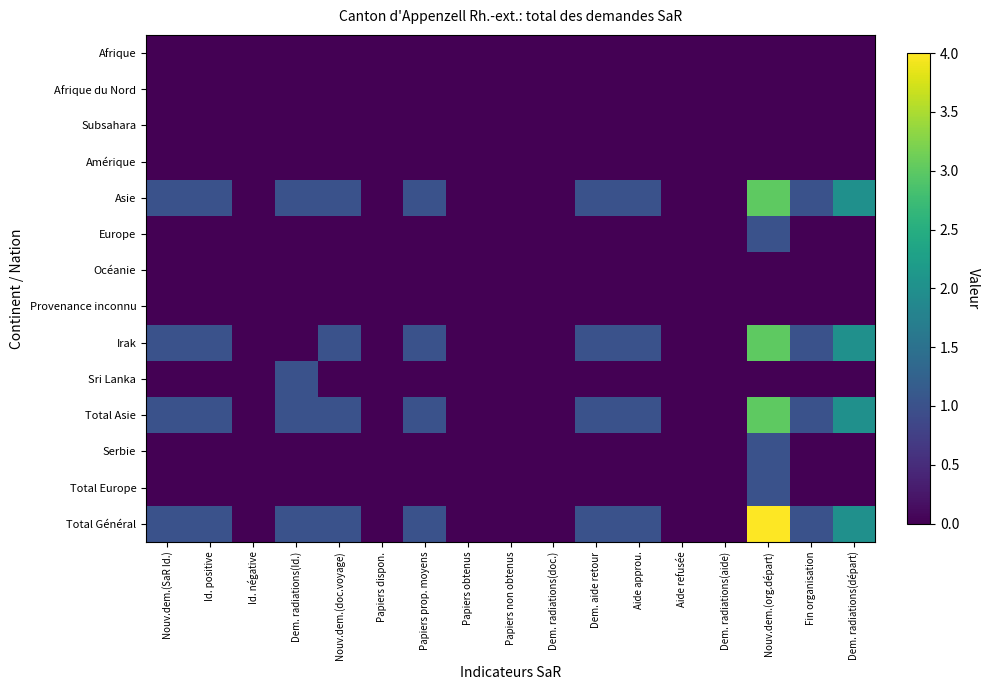

Rank the series by their maximum value, from lowest to highest.

Afrique, Afrique du Nord, Subsahara, Amérique, Océanie, Provenance inconnu, Europe, Sri Lanka, Serbie, Total Europe, Asie, Irak, Total Asie, Total Général